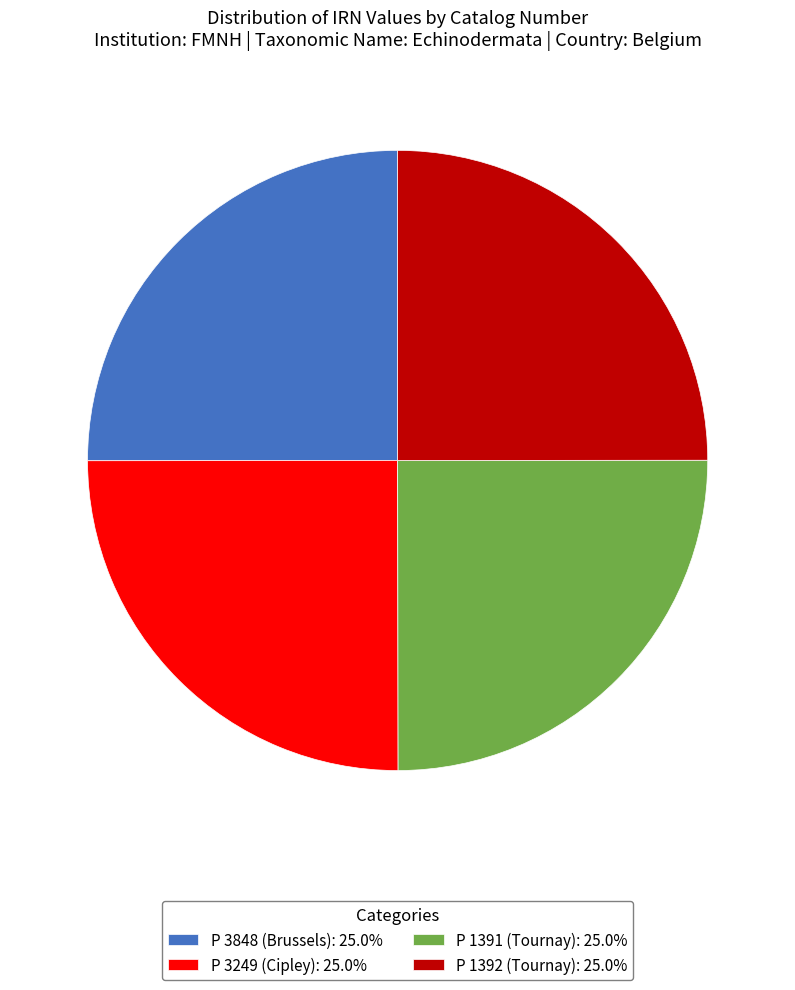

Is there any slice that represents more than half of the pie?

No